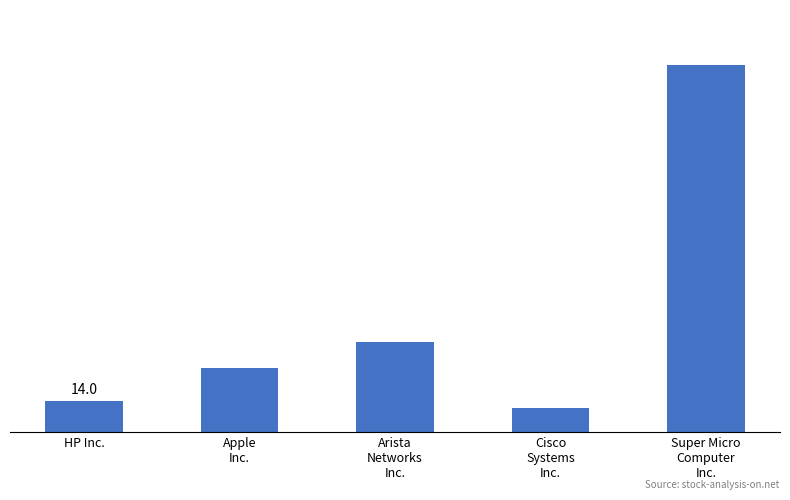

What is the greatest value displayed?

164.6